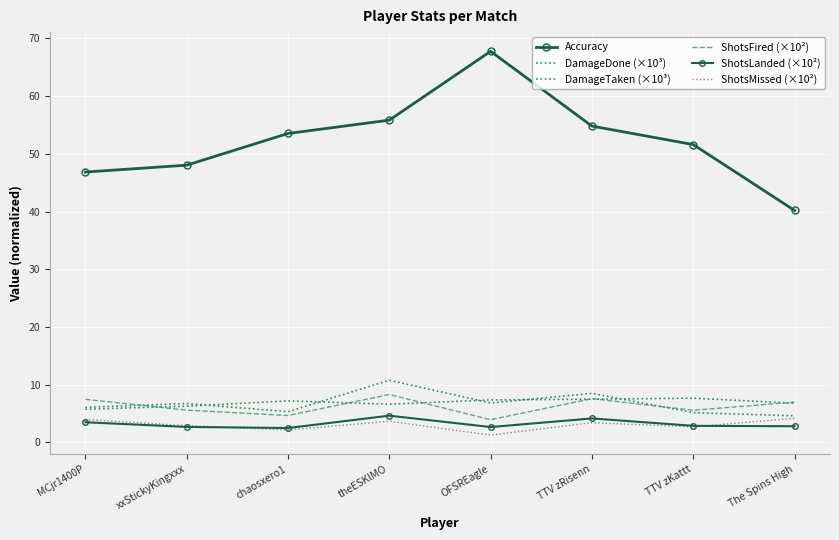

Reading left to right, transcribe all the data shown in this chart.

Accuracy: MCjr1400P=46.9	xxStickyKingxxx=48.0	chaosxero1=53.5	theESKlMO=55.8	OFSREagle=67.8	TTV zRisenn=54.8	TTV zKattt=51.6	The Spins High=40.2
DamageDone (×10³): MCjr1400P=6.1	xxStickyKingxxx=6.7	chaosxero1=5.3	theESKlMO=10.8	OFSREagle=6.8	TTV zRisenn=8.5	TTV zKattt=5.2	The Spins High=4.6
DamageTaken (×10³): MCjr1400P=5.8	xxStickyKingxxx=6.3	chaosxero1=7.2	theESKlMO=6.6	OFSREagle=7.4	TTV zRisenn=7.5	TTV zKattt=7.7	The Spins High=6.8
ShotsFired (×10²): MCjr1400P=7.5	xxStickyKingxxx=5.6	chaosxero1=4.7	theESKlMO=8.3	OFSREagle=3.9	TTV zRisenn=7.6	TTV zKattt=5.6	The Spins High=7.0
ShotsLanded (×10²): MCjr1400P=3.5	xxStickyKingxxx=2.7	chaosxero1=2.5	theESKlMO=4.6	OFSREagle=2.7	TTV zRisenn=4.2	TTV zKattt=2.9	The Spins High=2.8
ShotsMissed (×10²): MCjr1400P=4.0	xxStickyKingxxx=2.9	chaosxero1=2.2	theESKlMO=3.7	OFSREagle=1.3	TTV zRisenn=3.4	TTV zKattt=2.7	The Spins High=4.2